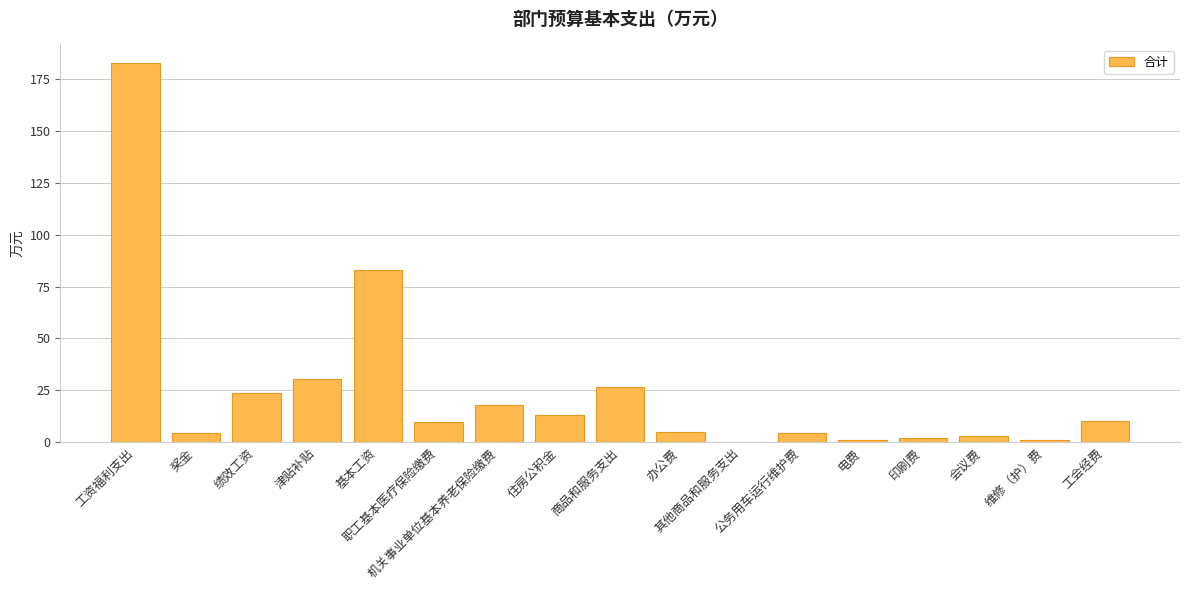

What is the greatest value displayed?

182.6